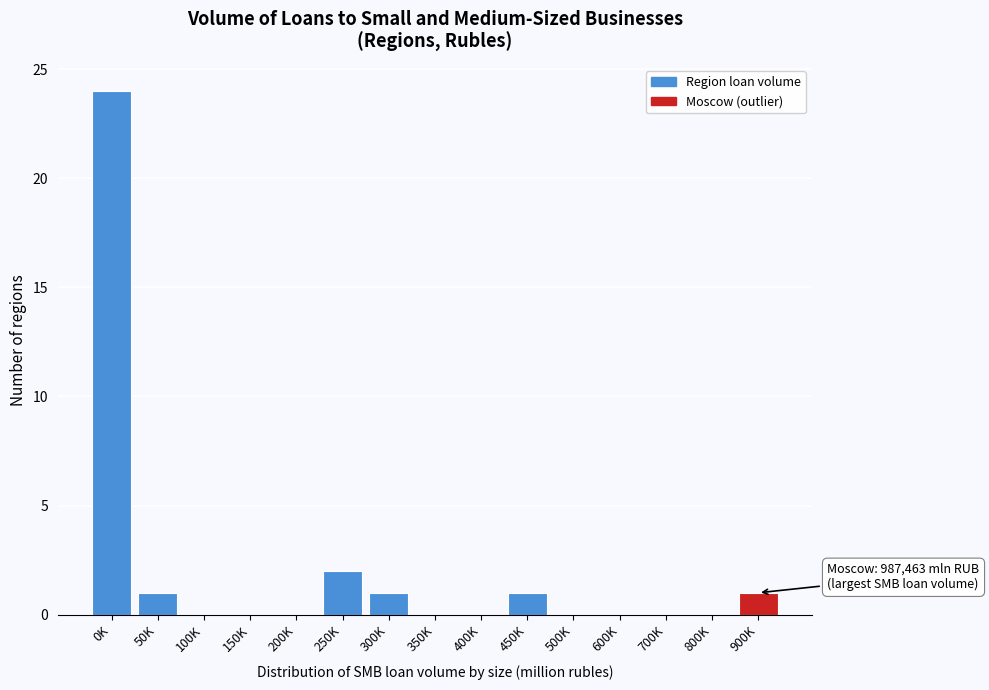

Reading left to right, extract all data points from this chart.

0K=24	50K=1	100K=0	150K=0	200K=0	250K=2	300K=1	350K=0	400K=0	450K=1	500K=0	600K=0	700K=0	800K=0	900K=1